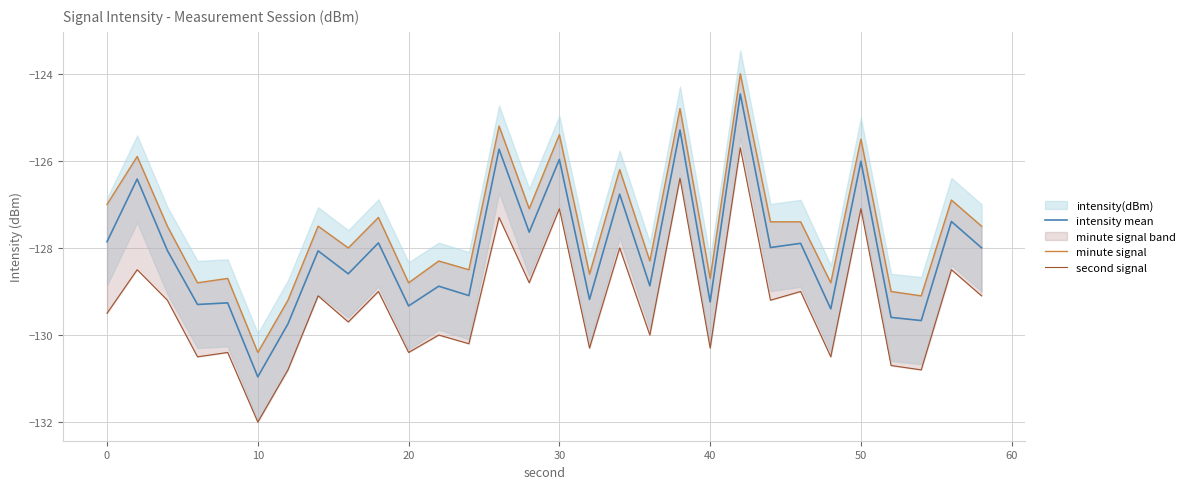

Which series has the largest total across all categories?

minute signal